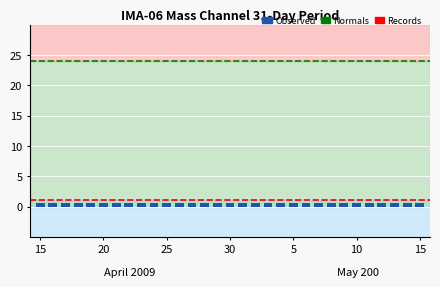

Which series has the widest spread of values?

Observed